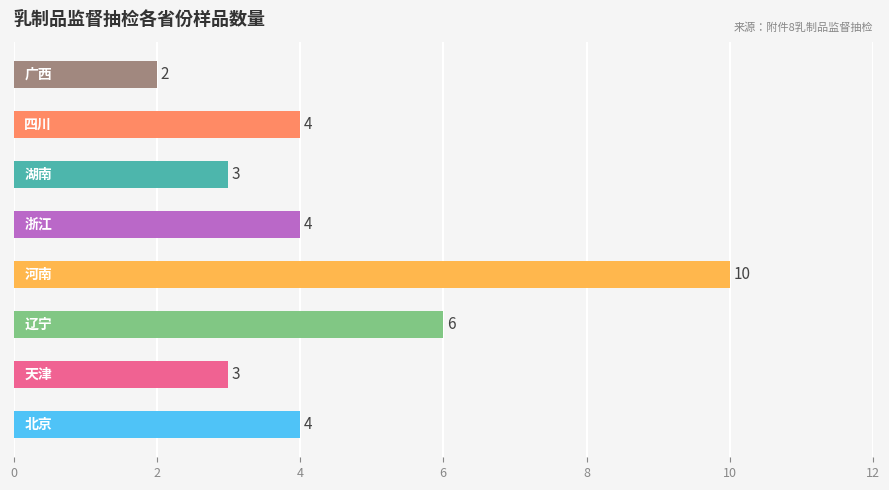

What is the sum of all values?

36